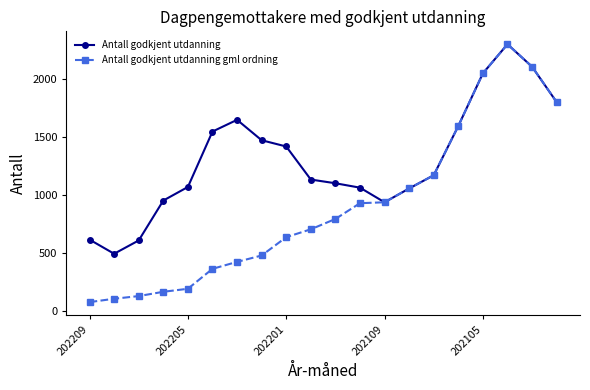

Which series has the largest range (max minus min)?

Antall godkjent utdanning gml ordning